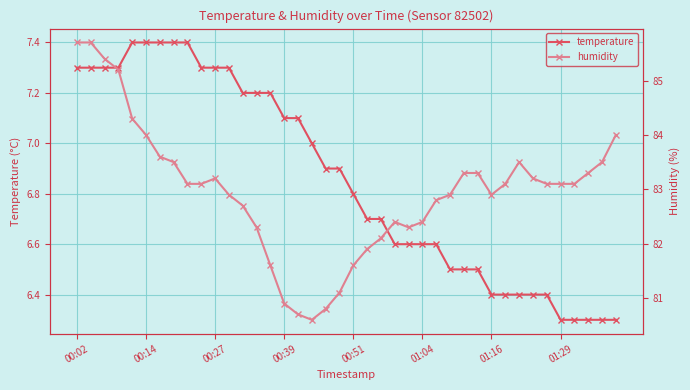

True or false: temperature has a value of 2.9 at 31.

False